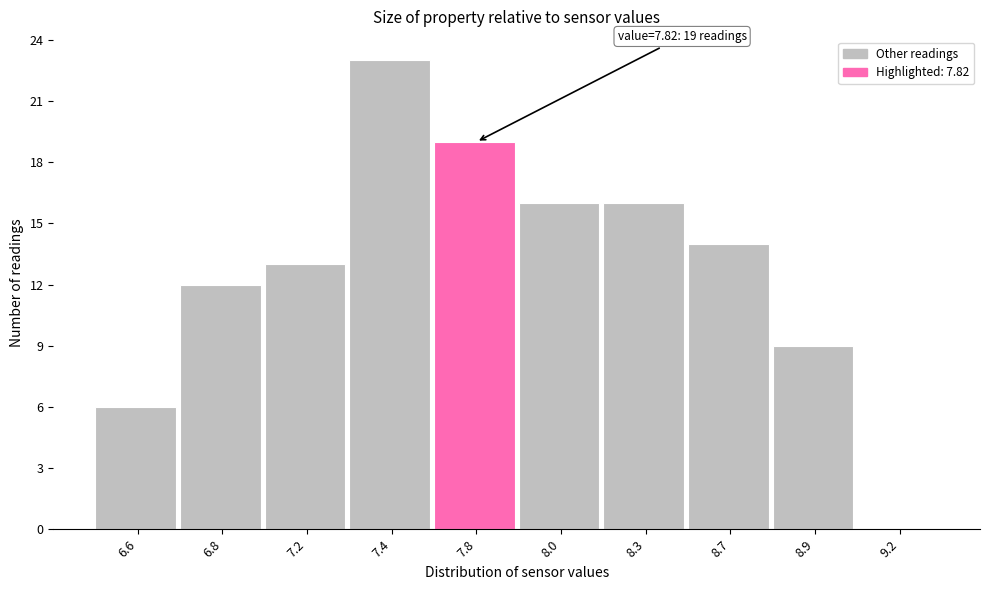

Reading left to right, list all the values displayed in this chart.

6.6=6	6.8=12	7.2=13	7.4=23	7.8=19	8.0=16	8.3=16	8.7=14	8.9=9	9.2=0